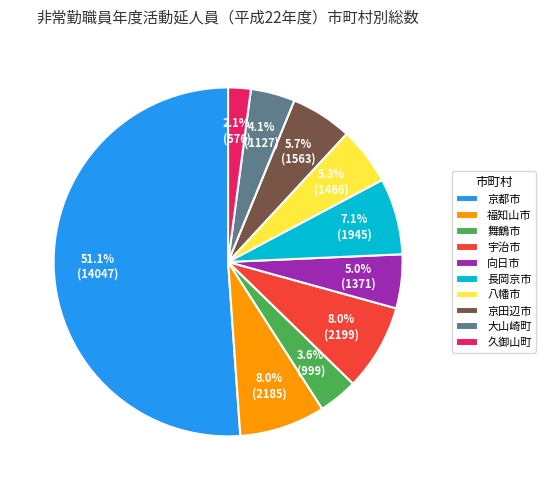

What portion of the pie excludes 京田辺市?

94.3%